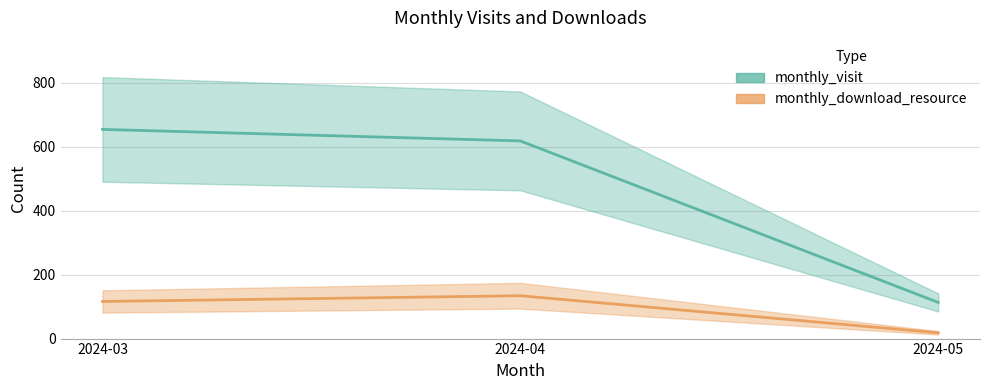

What is the spread (max minus min) of values at 2024-03?

538